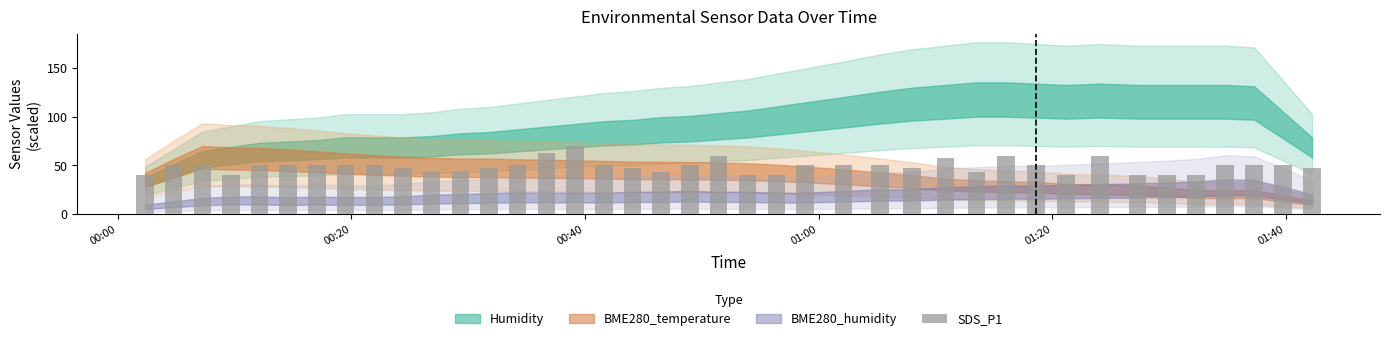

What is the smallest value displayed?

40.0